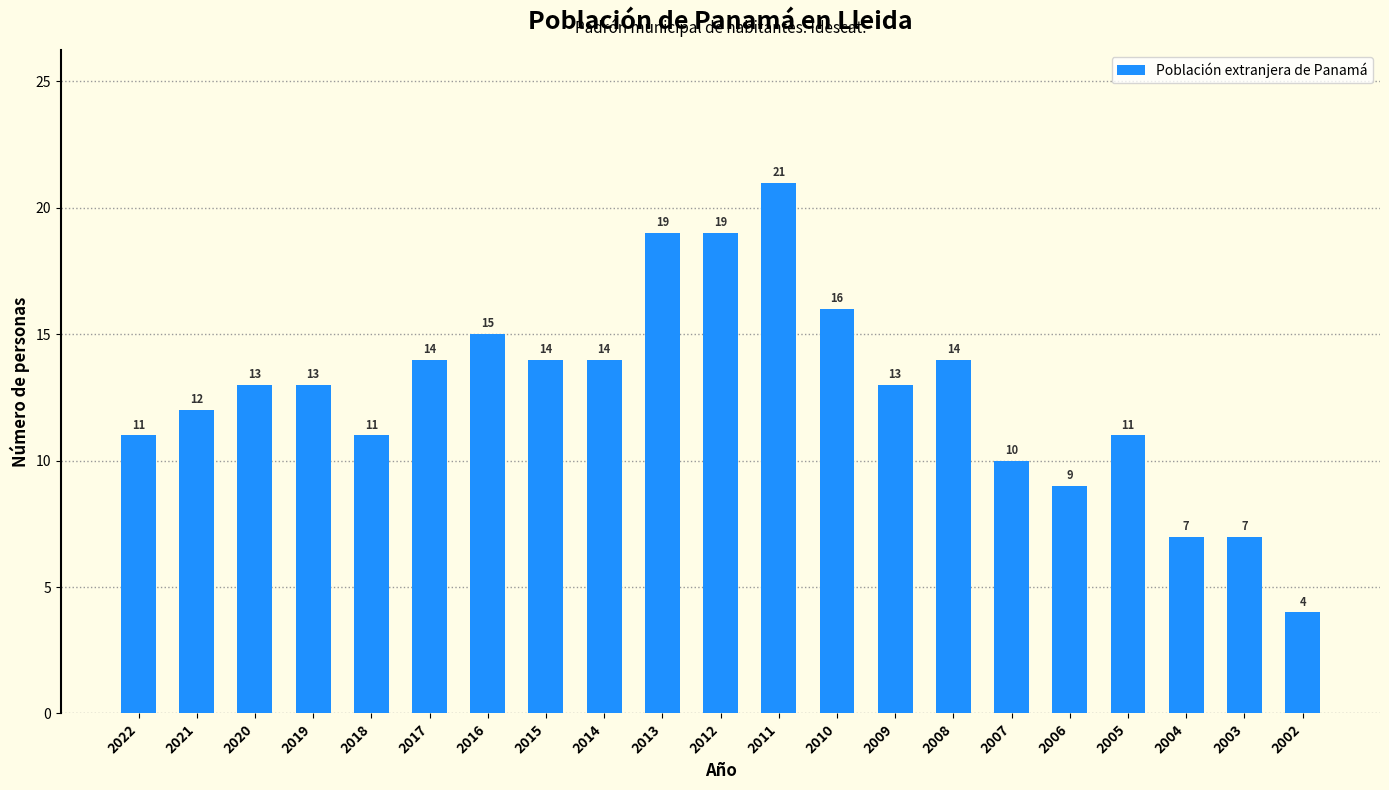

Which has a higher value, 2005 or 2006?

2005